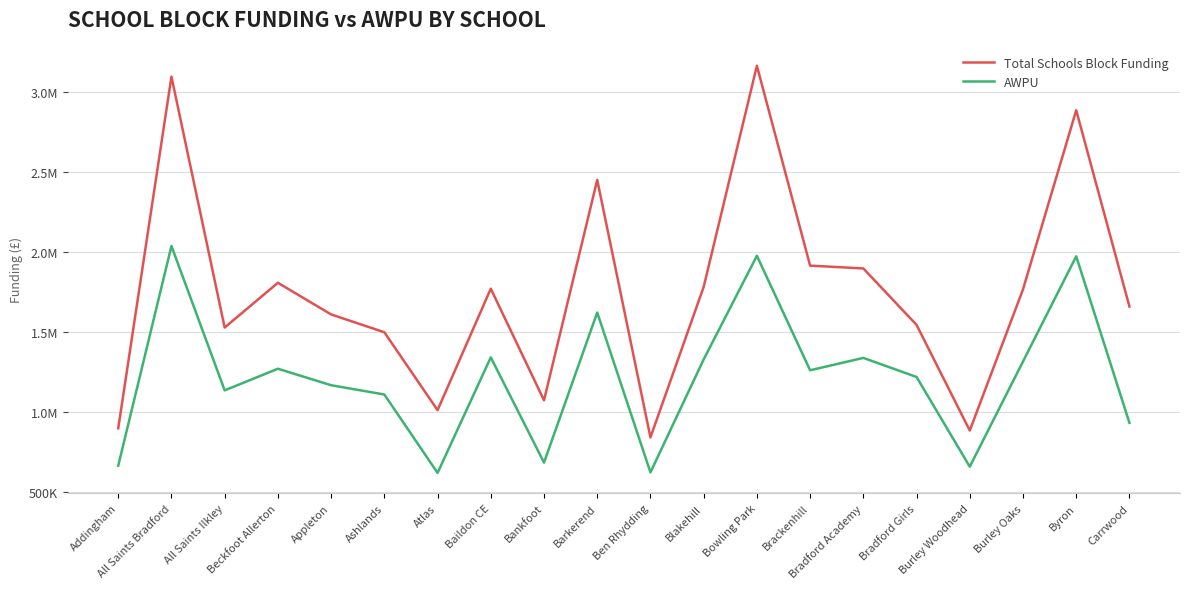

What is the difference between the second highest and minimum values in the Total Schools Block Funding series?

2250863.2